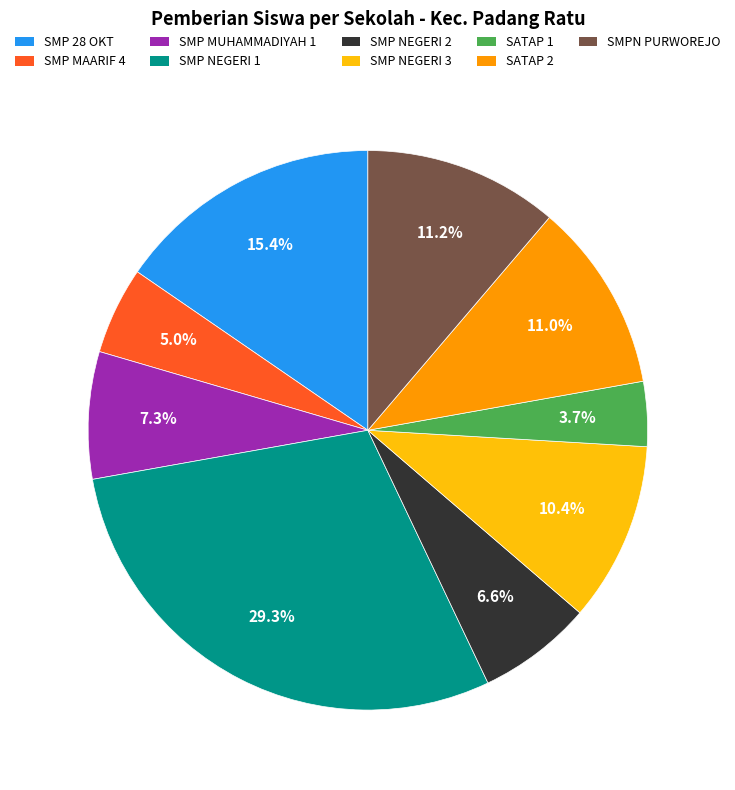

Which category has the smallest portion of the pie?

SATAP 1